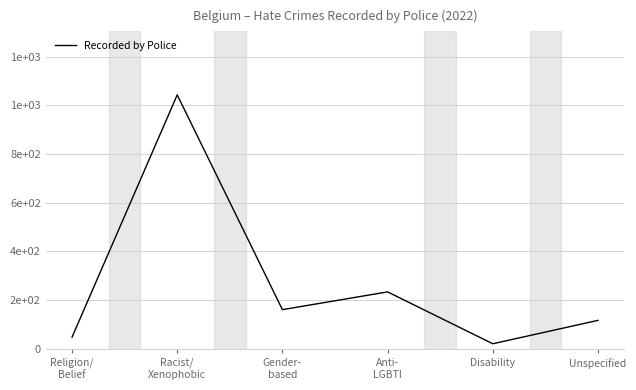

Which has a higher value, Racist/
Xenophobic or Unspecified?

Racist/
Xenophobic